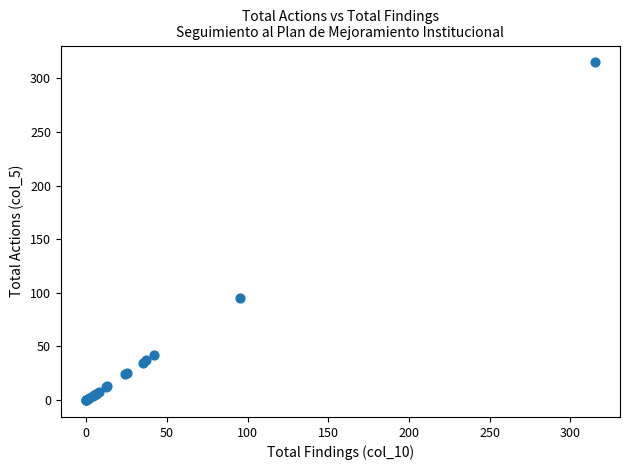

What Y value in the scatter plot is closest to 157?

95